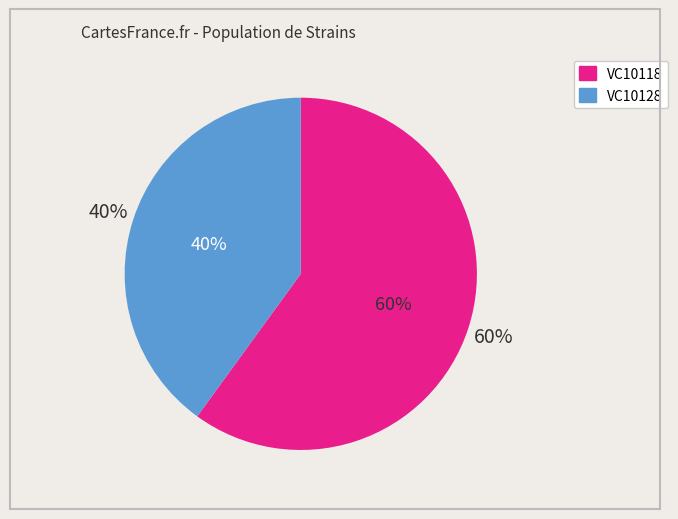

How many segments does this pie chart have?

2